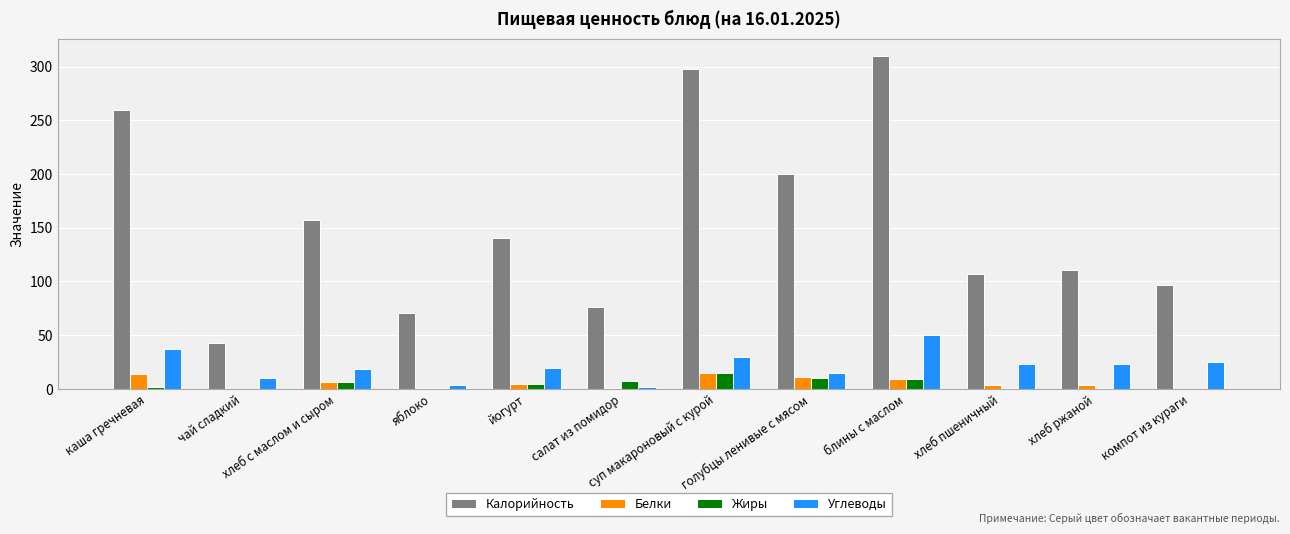

What is the difference between the Жиры values at чай сладкий and блины с маслом?

9.2